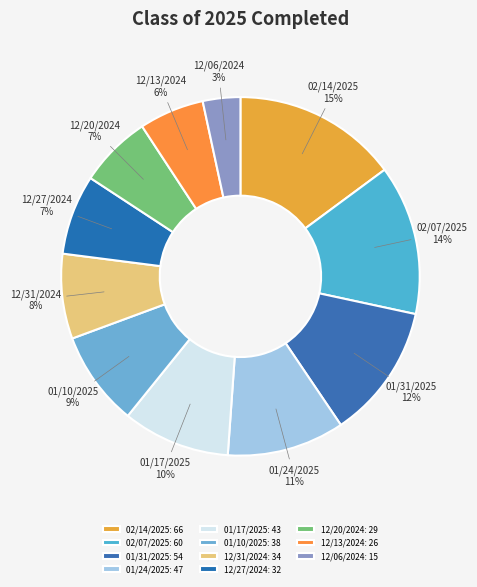

To the nearest percent, what is the difference between the 01/17/2025 and 12/20/2024 slice percentages?

3%